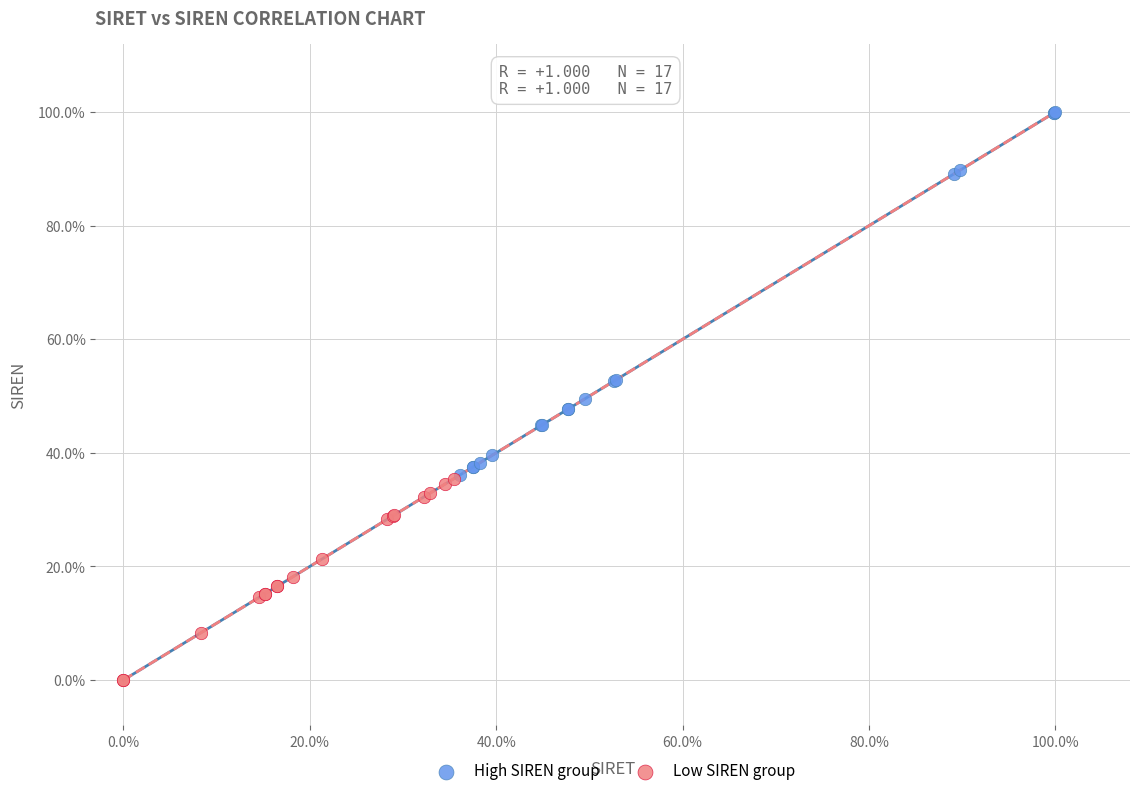

What are all the series names shown in the legend?

High SIREN group, Low SIREN group